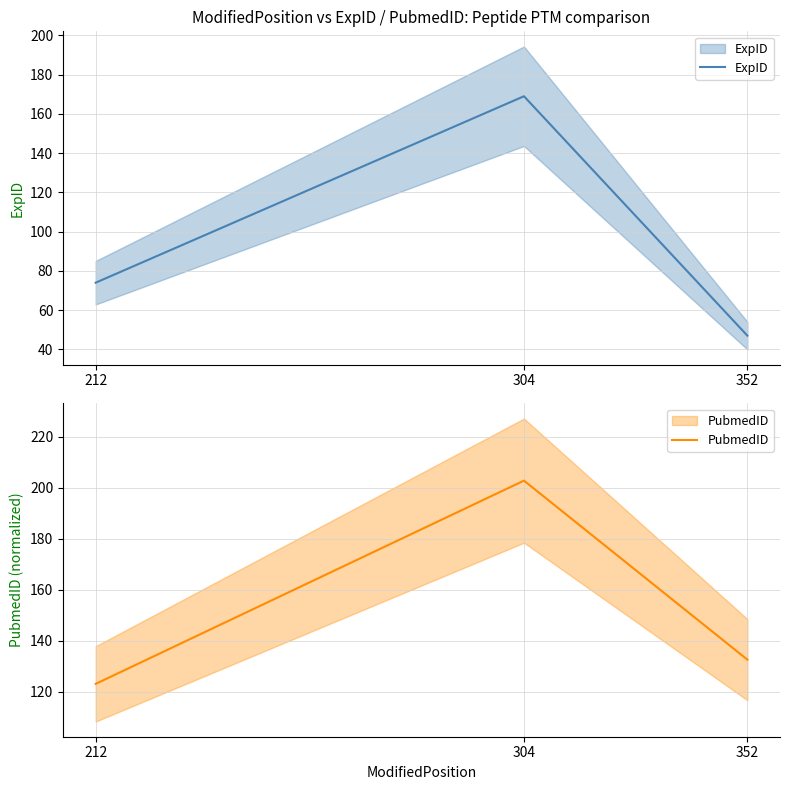

What is the difference between the highest and lowest values at 352?

85.6